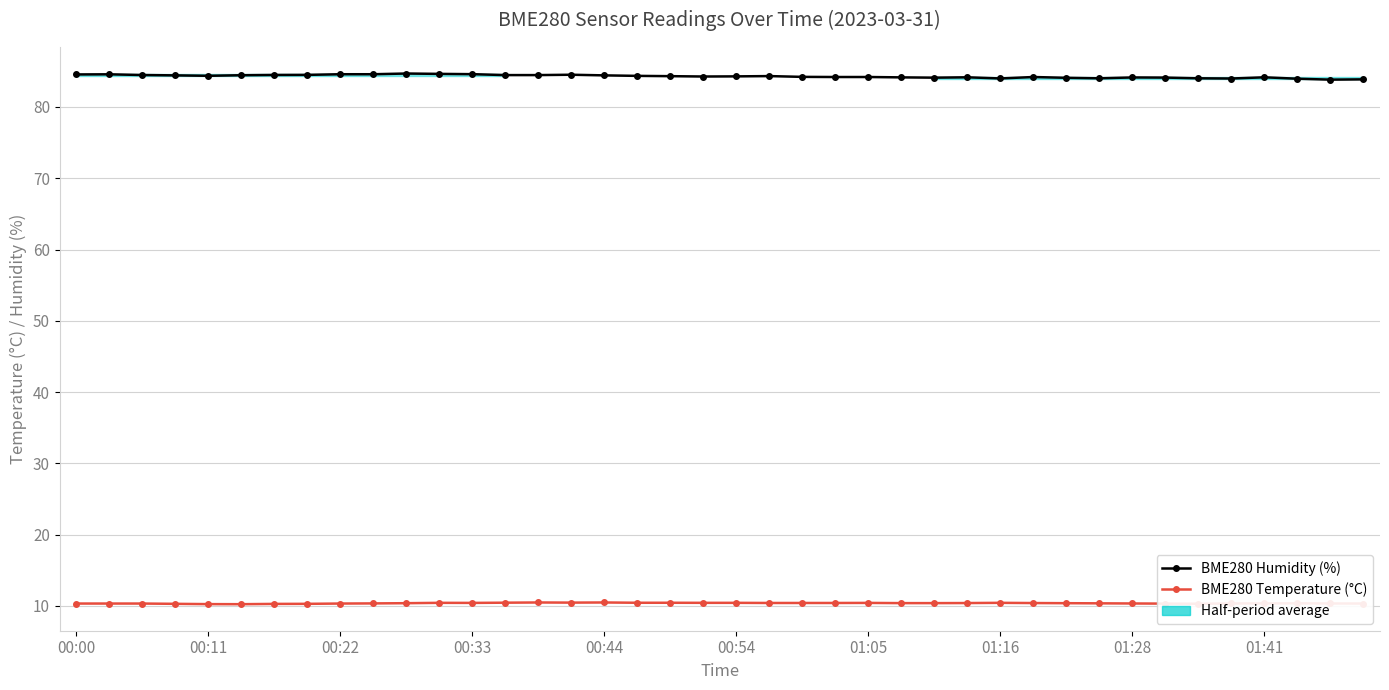

Rank the series at 33 from lowest to highest value.

BME280 Temperature (°C), BME280 Humidity (%)